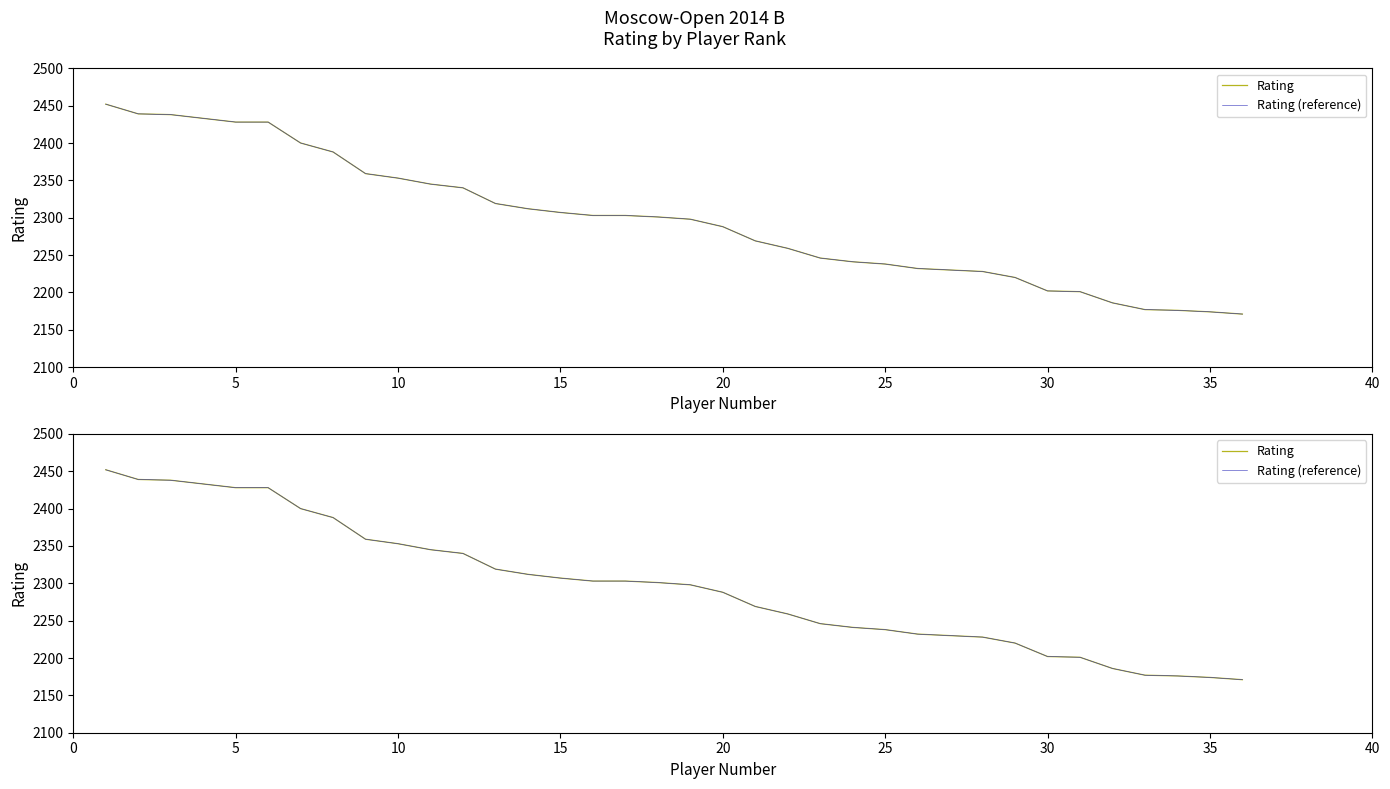

How many distinct data groups are displayed?

2